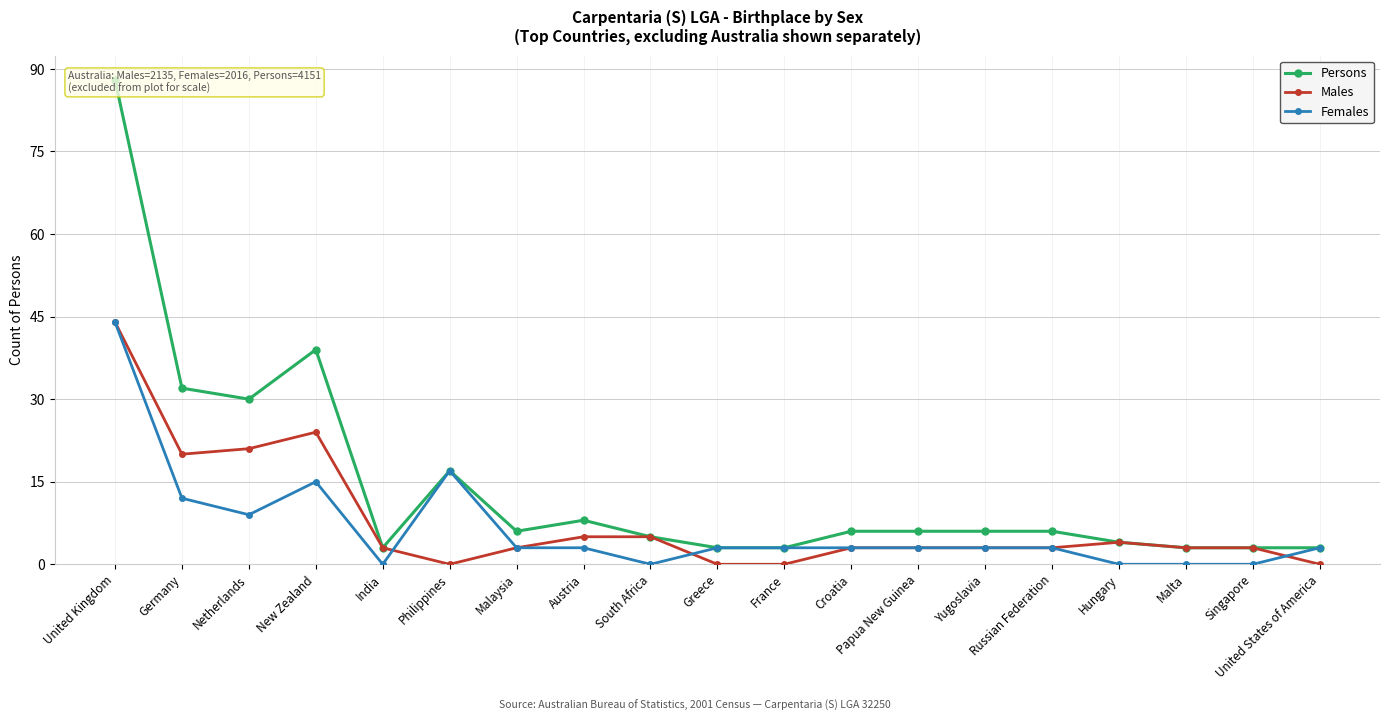

What is the total value across all series at Netherlands?

60